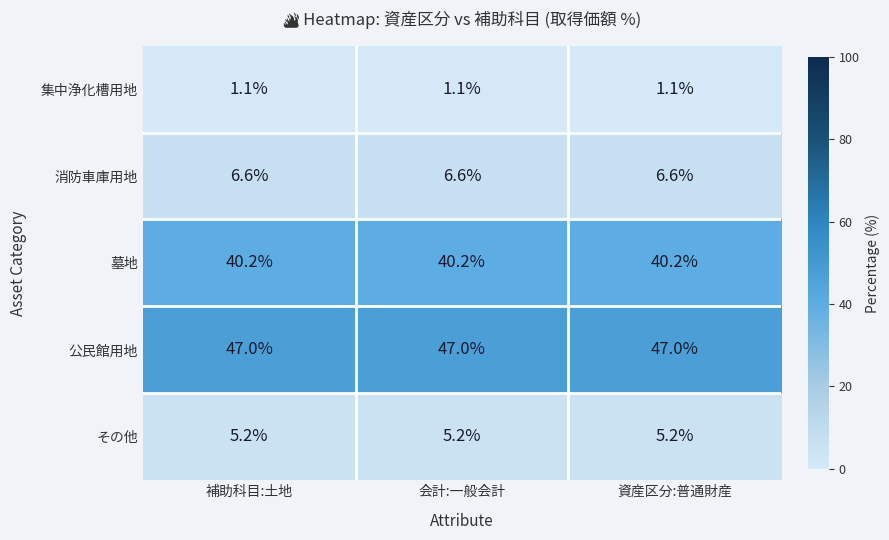

What is the minimum value for 公民館用地?

47.0